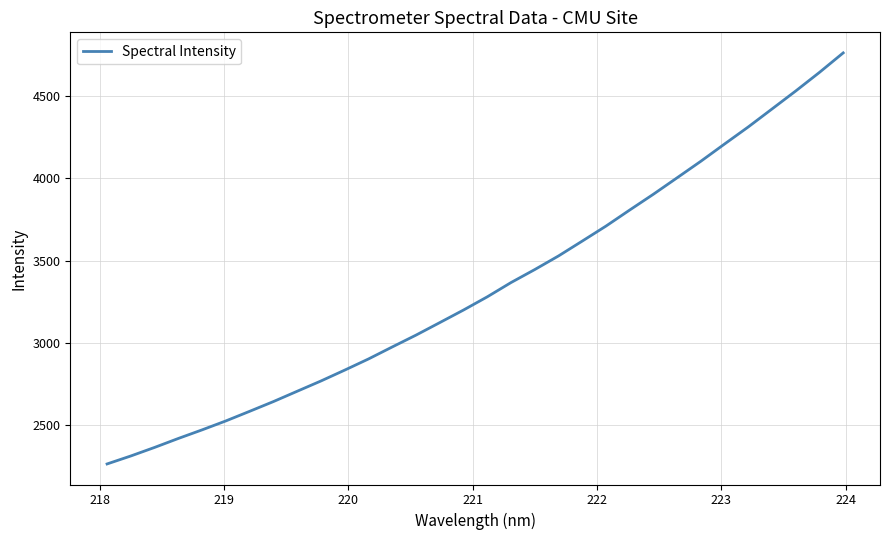

Does the chart display data point markers on the line(s)?

No